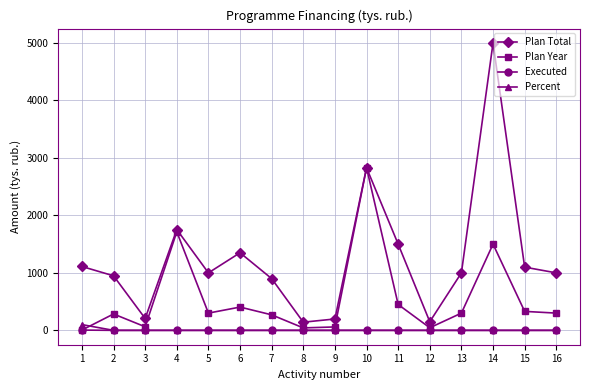

Which series changed the most between 4 and 7?

Plan Year